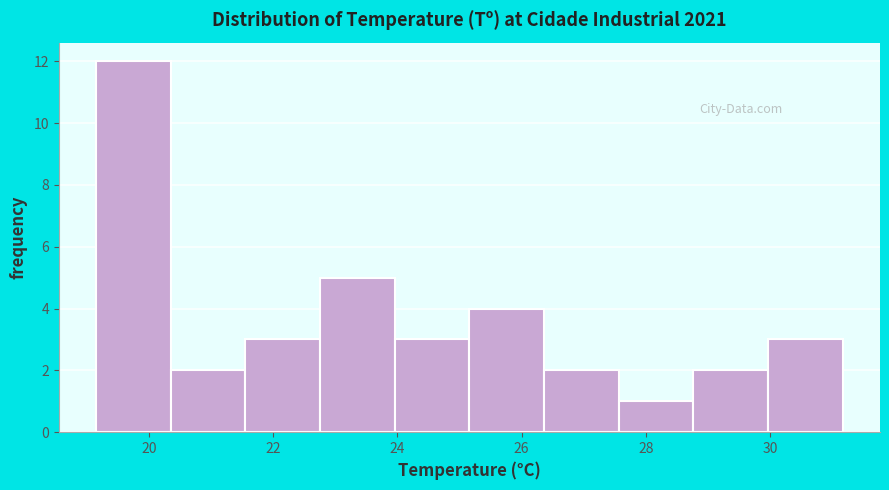

What is the height of the bar covering 20.4 to 21.6 on the x-axis? Neither the bar edges nor the heights are printed on the chart, so give them approximately, as read against the axes.

2